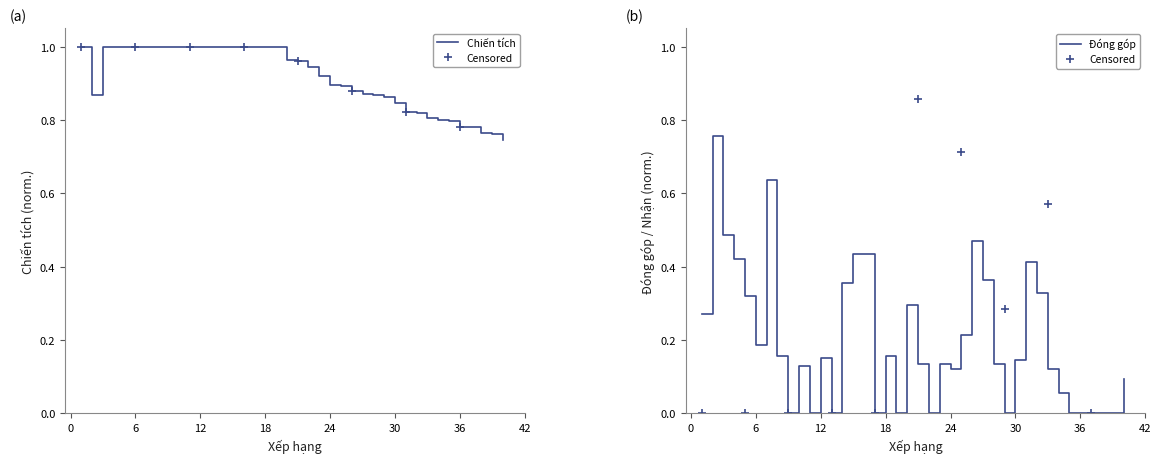

Between 24 and 30, which series saw the biggest shift?

Chiến tích